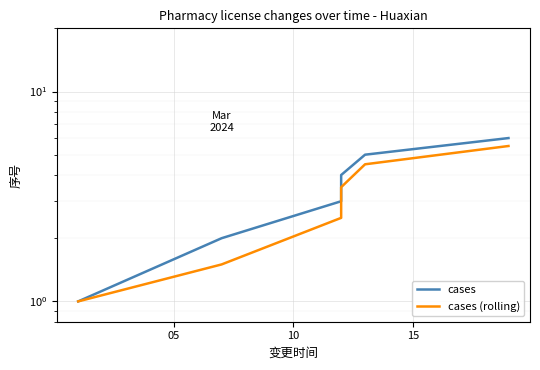

What is the average value of the cases series?

3.5